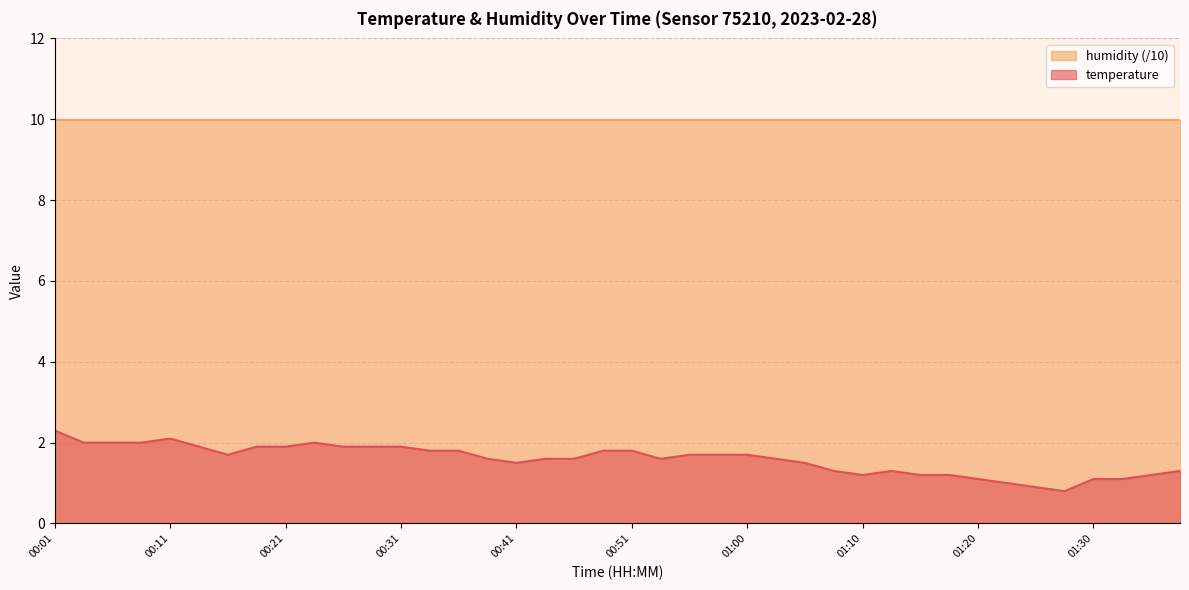

What is the difference between the values at 01:13 and 01:35?

0.1